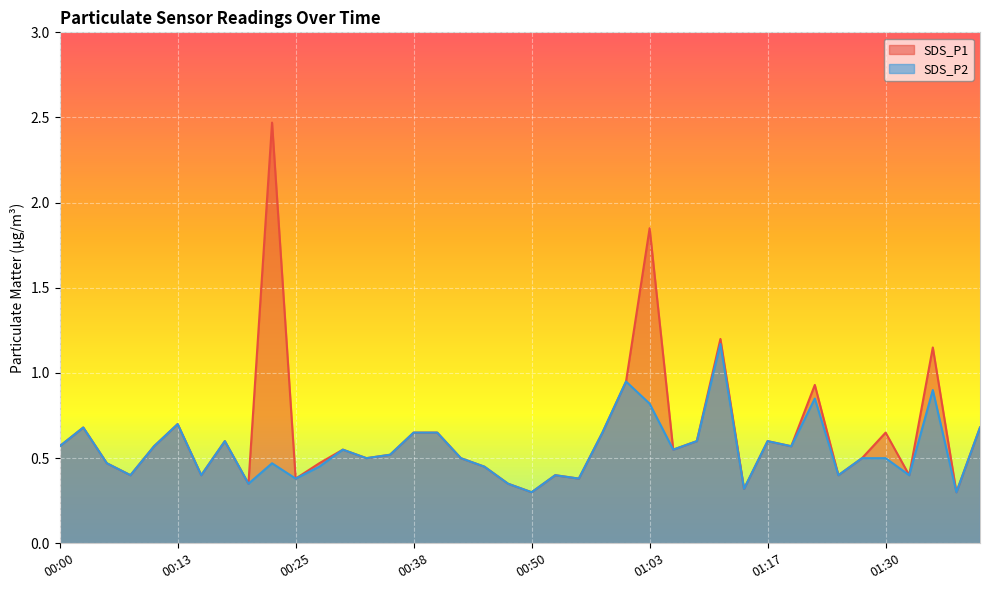

What is the difference between the SDS_P1 values at 01:17 and 00:03?

0.1